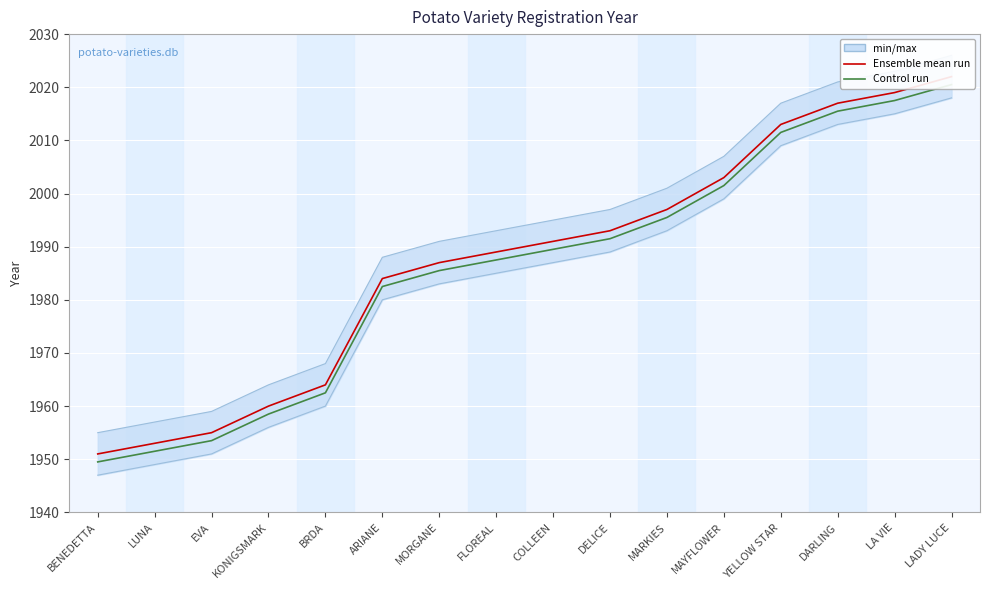

True or false: Control run and Ensemble mean run intersect in this chart.

False